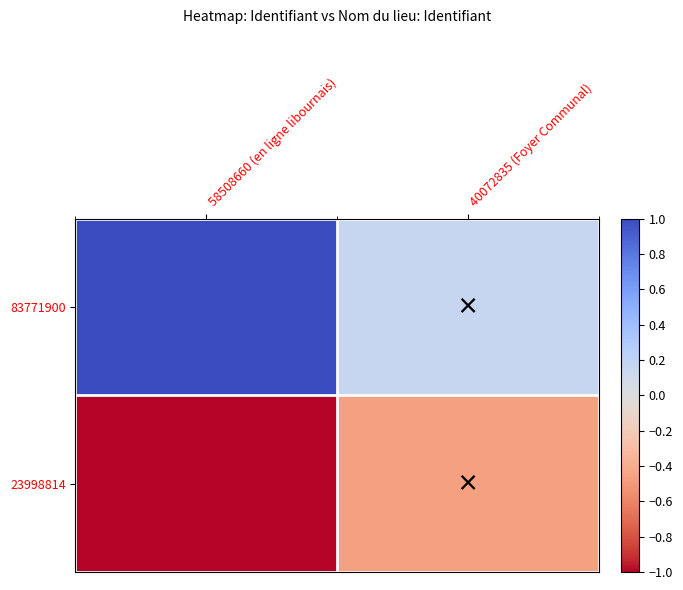

At how many categories does at least one series exceed 0?

2